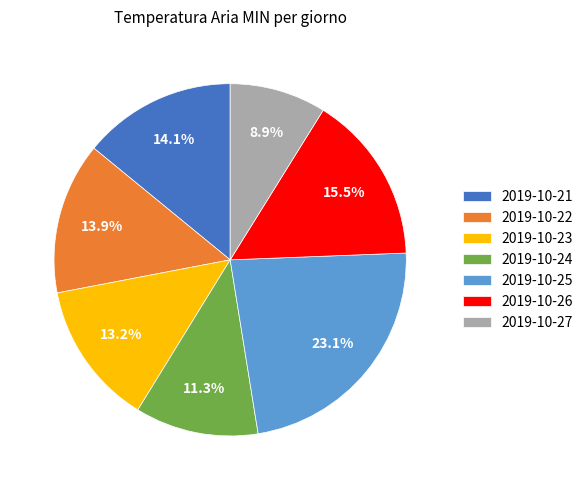

What is the ratio of the value at 2019-10-24 to the value at 2019-10-25?

0.5